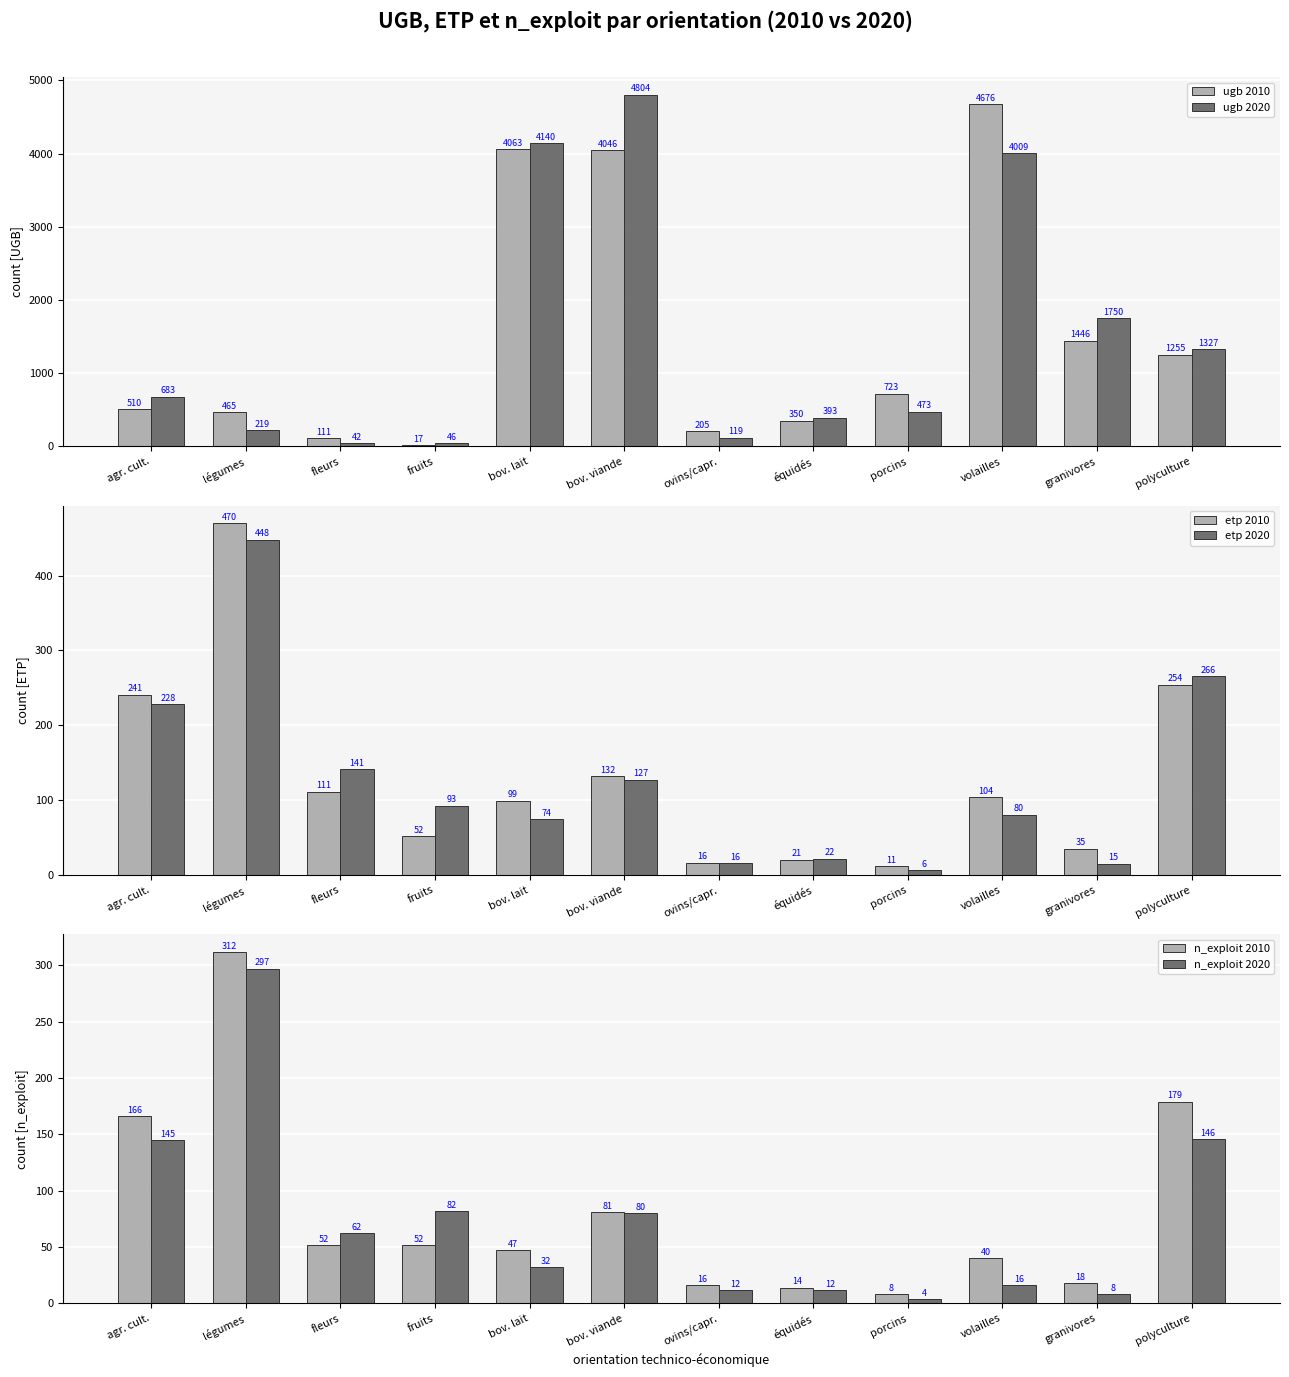

Reading left to right, list all the values displayed in this chart.

ugb 2010: 510.4	465.4	111.1	16.9	4063.5	4046.3	204.9	349.6	722.7	4675.6	1446.4	1254.8
ugb 2020: 682.6	218.5	42.2	46.4	4139.7	4803.8	119.3	393.2	473.4	4009.0	1749.9	1327.4
etp 2010: 240.7	470.1	111.0	52.0	99.0	131.6	16.3	20.5	11.3	104.1	34.8	254.3
etp 2020: 228.3	448.0	141.3	92.6	74.4	127.2	15.9	21.9	6.0	80.2	14.6	265.6
n_exploit 2010: 166.0	312.0	52.0	52.0	47.0	81.0	16.0	14.0	8.0	40.0	18.0	179.0
n_exploit 2020: 145.0	297.0	62.0	82.0	32.0	80.0	12.0	12.0	4.0	16.0	8.0	146.0